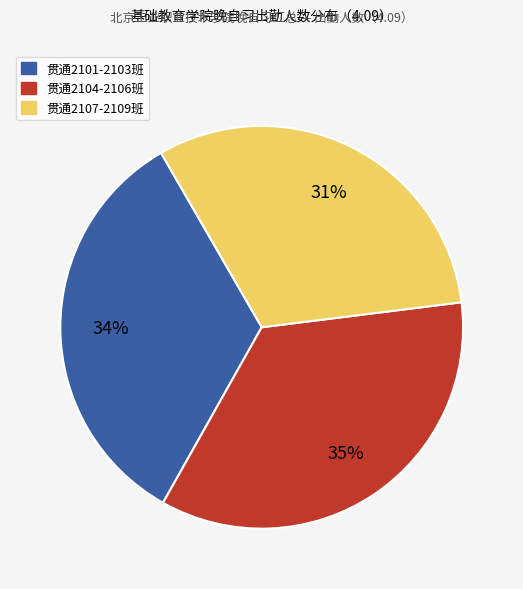

Is there a majority slice in this chart?

No